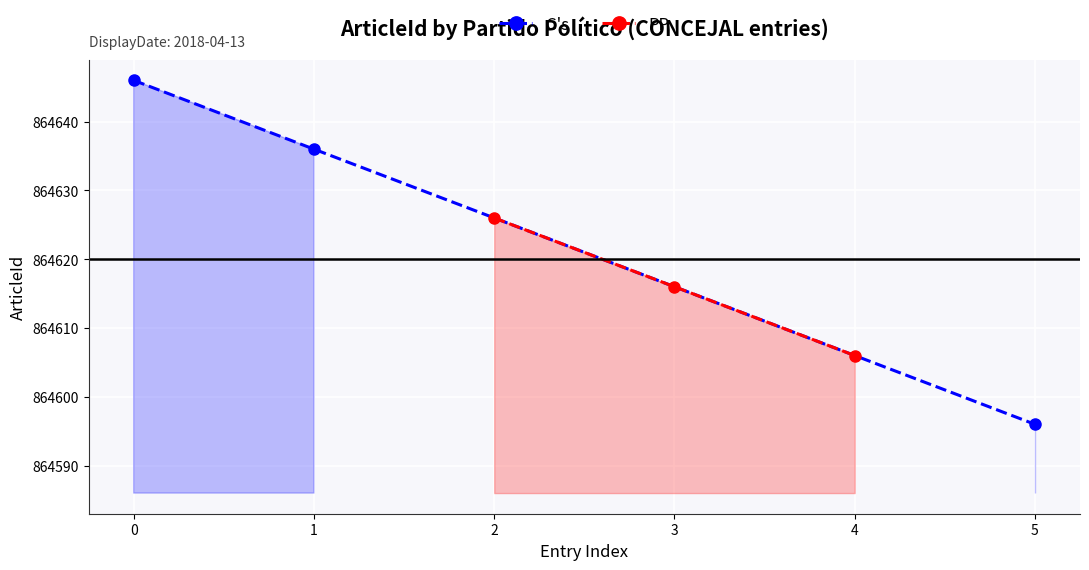

Is it true that C's equals 1306138 at 5?

False